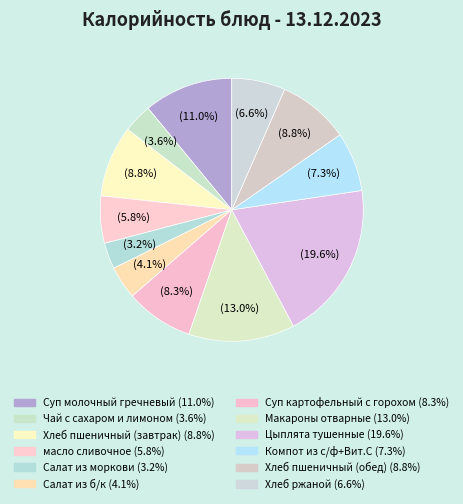

Between Хлеб пшеничный (обед) and масло сливочное, which is larger?

Хлеб пшеничный (обед)